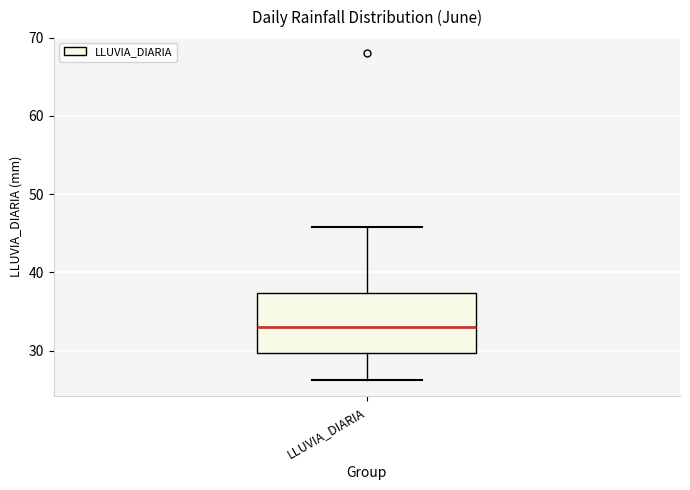

Read this box plot against the y-axis: the position of the median line, the range covered by the box, and the ends of both whiskers. The values are not printed on the chart, so give them approximately, as read against the axis.

median 33, box 30 to 37, whiskers 26 to 46